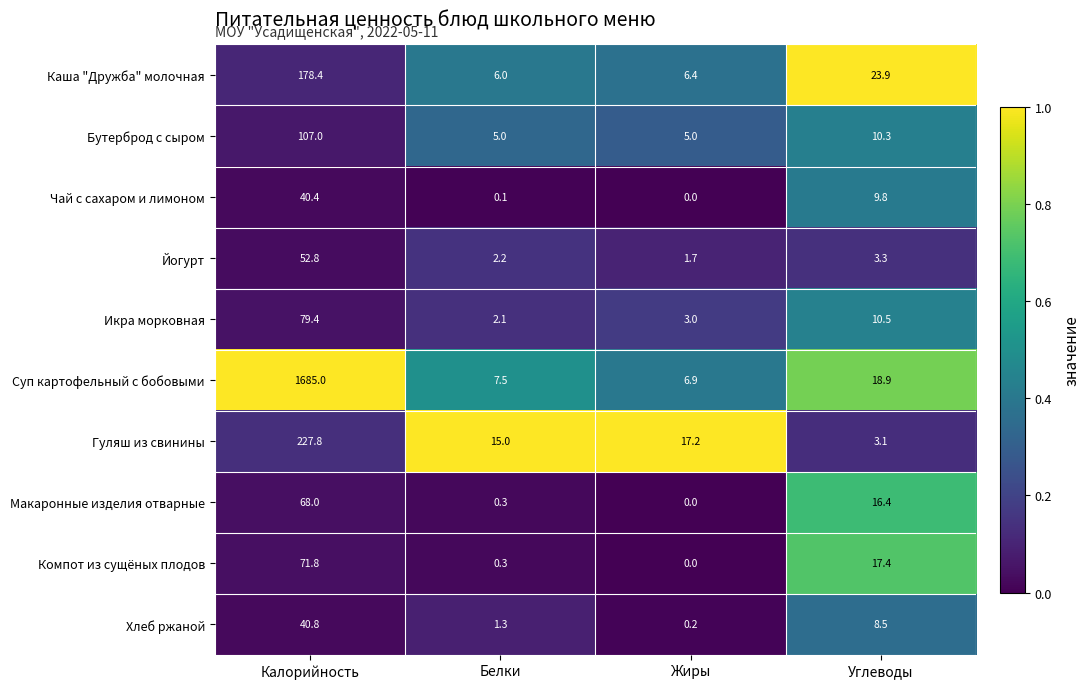

Which series has the largest total across all categories?

Суп картофельный с бобовыми